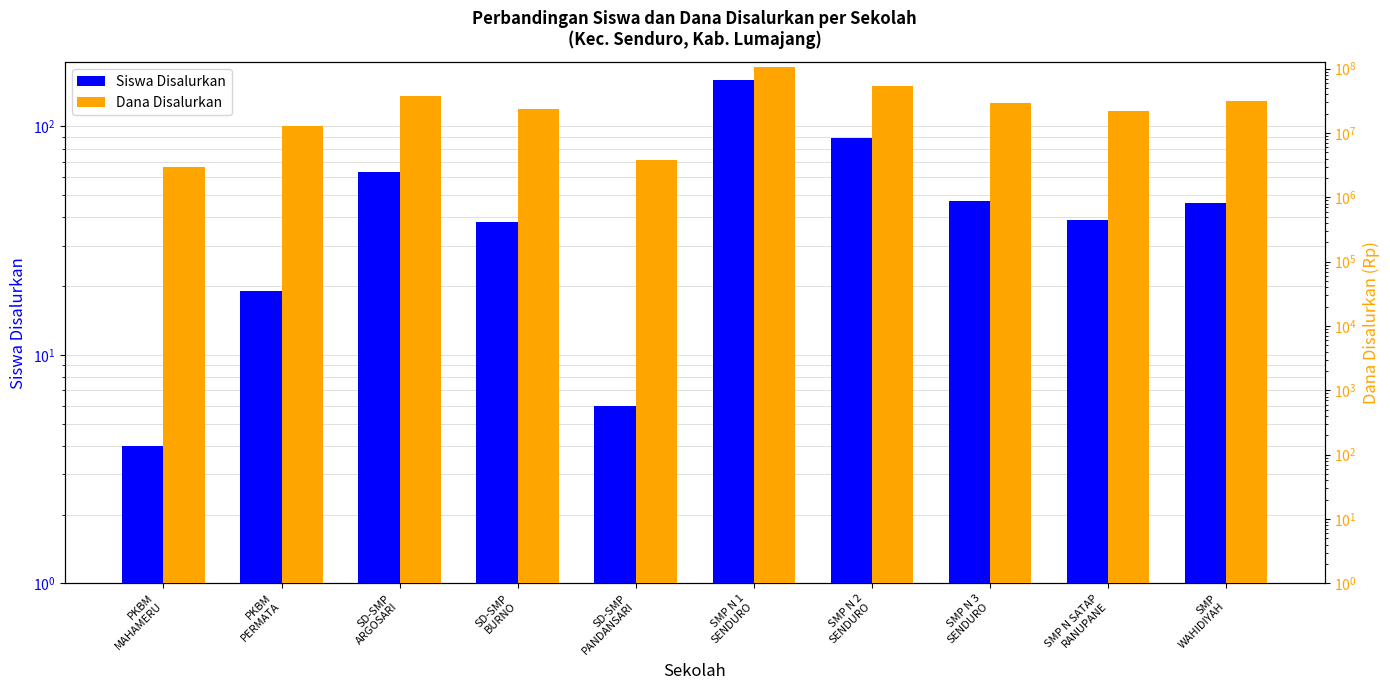

True or false: Siswa Disalurkan has a value of 47 at SMP N 3
SENDURO.

True